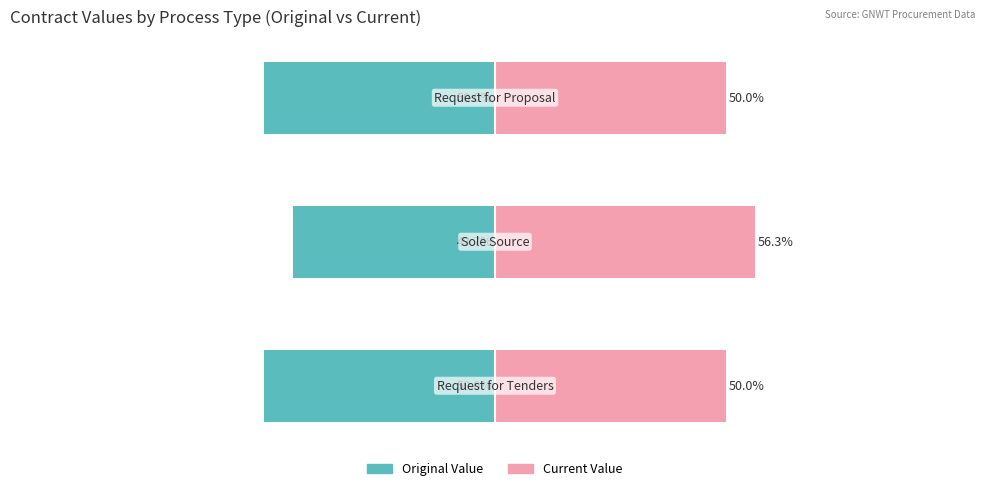

Is it true that Current Value equals 74.5 at 2?

False